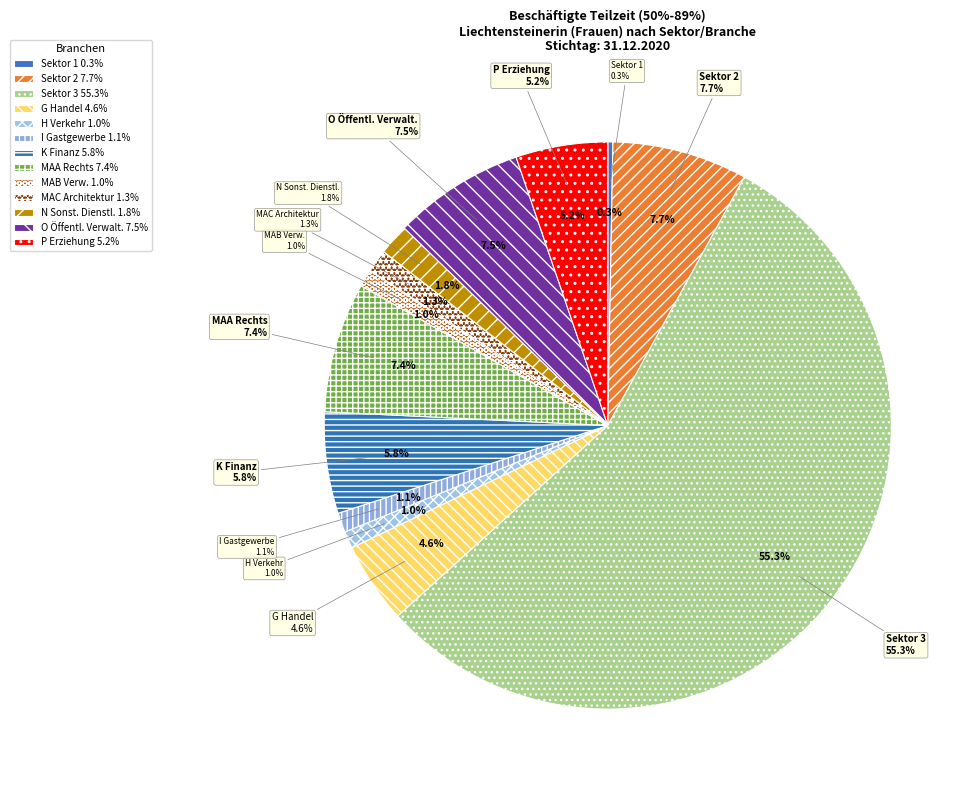

Does K Finanz- u. Versicherungsdienstl. represent more than half of the total?

No